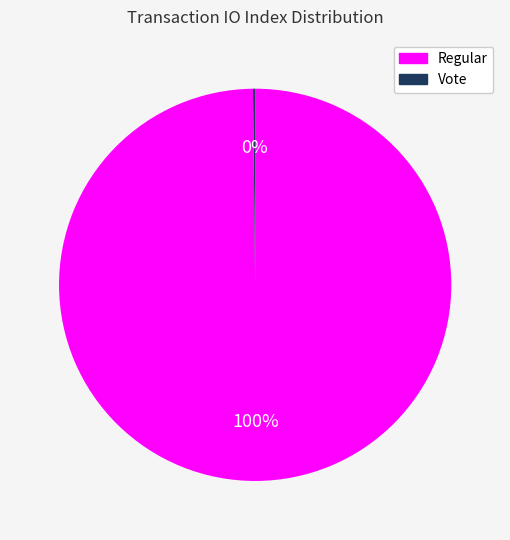

Is there any slice that represents more than half of the pie?

Yes